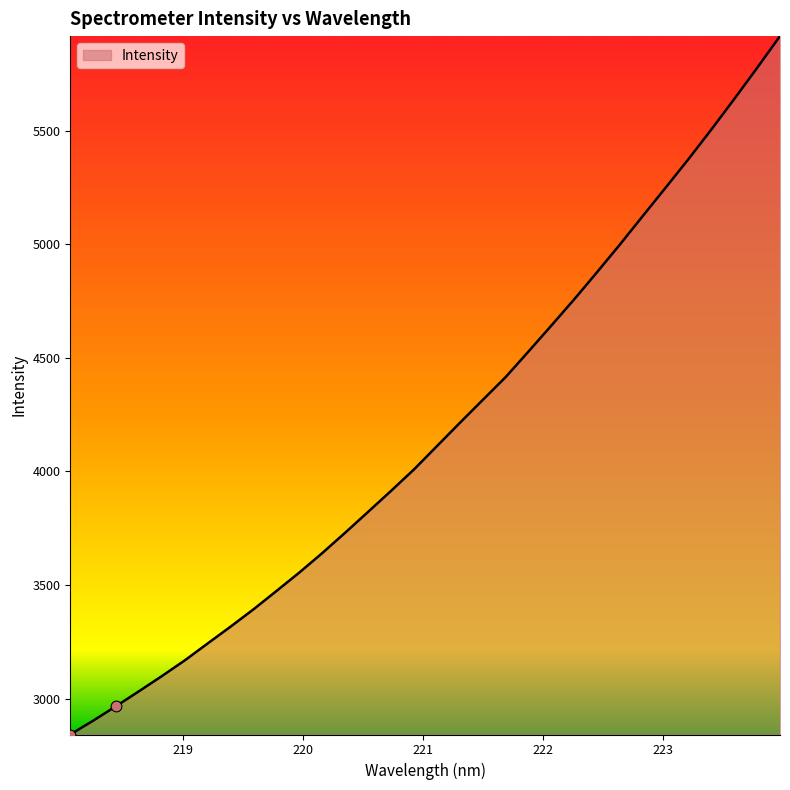

What is the difference between the maximum and minimum values?

3075.3